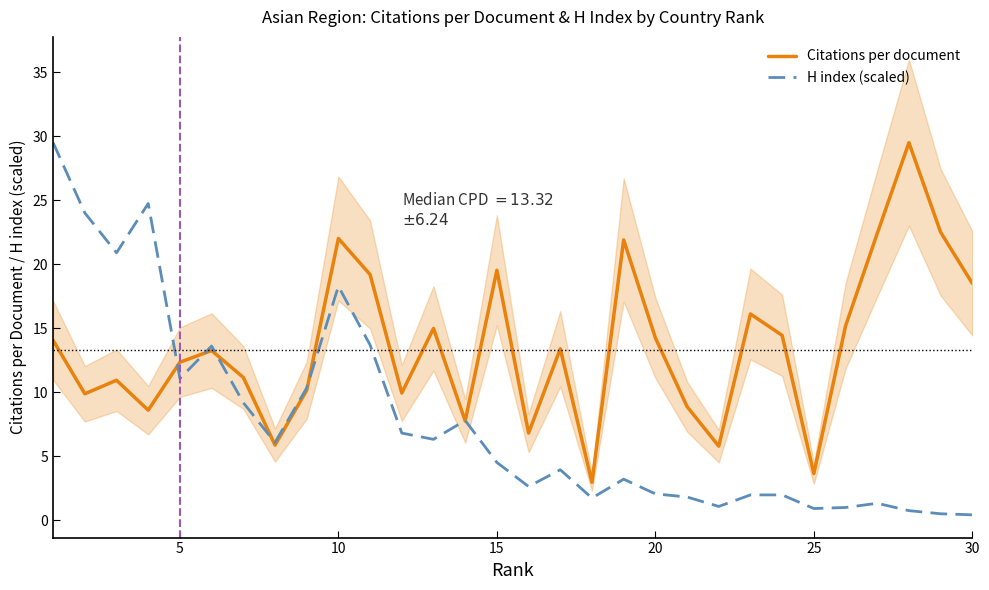

Read the Citations per document value at 30.

18.5